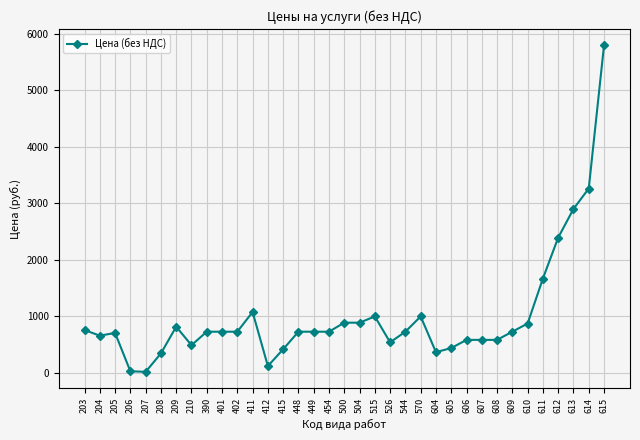

What is the value of the 33rd point from the left?

2900.0